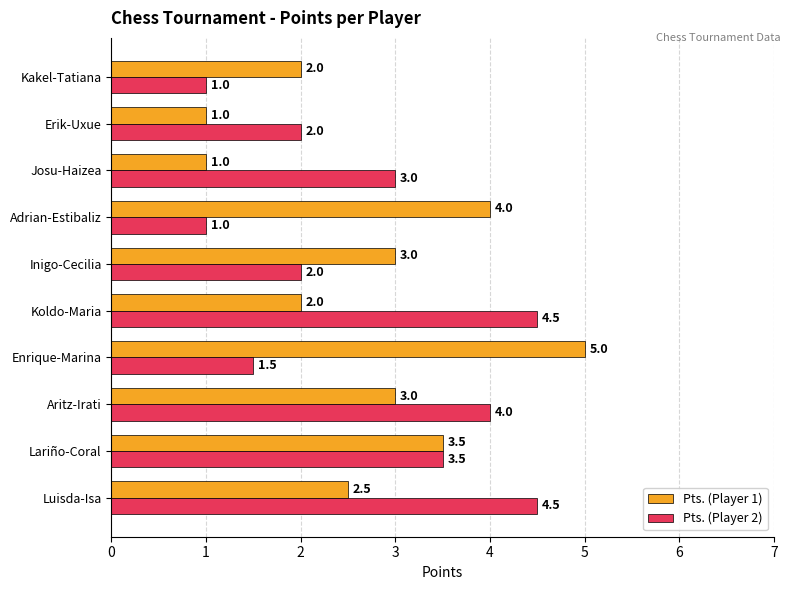

True or false: Pts. (Player 1) has a value of 5.9 at Lariño-Coral.

False